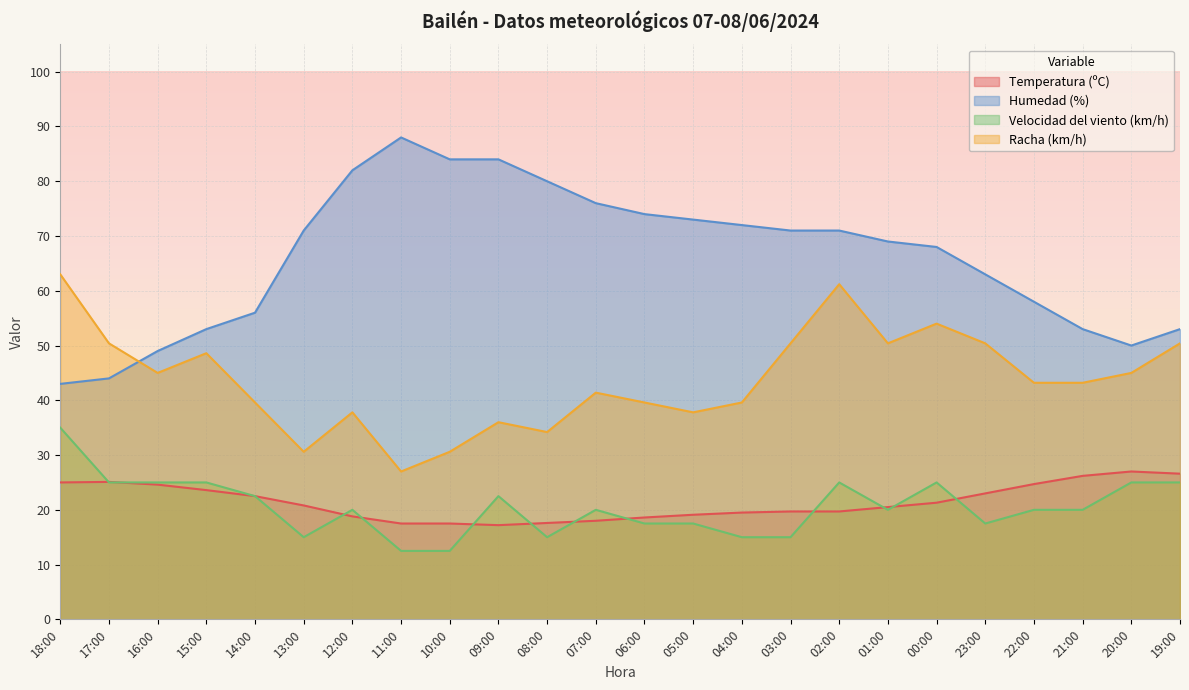

What is the sum of all Velocidad del viento (km/h) values?

492.5